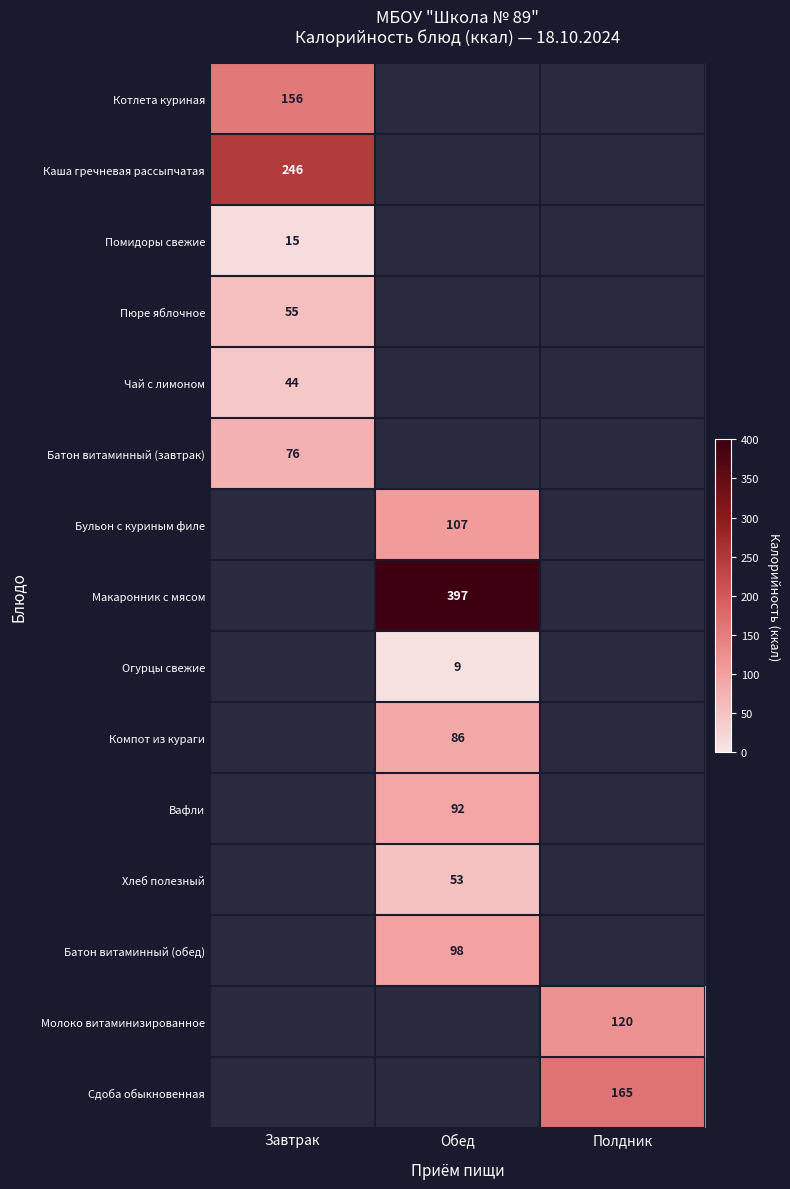

The value of Помидоры свежие at Завтрак is 3. True or false?

False